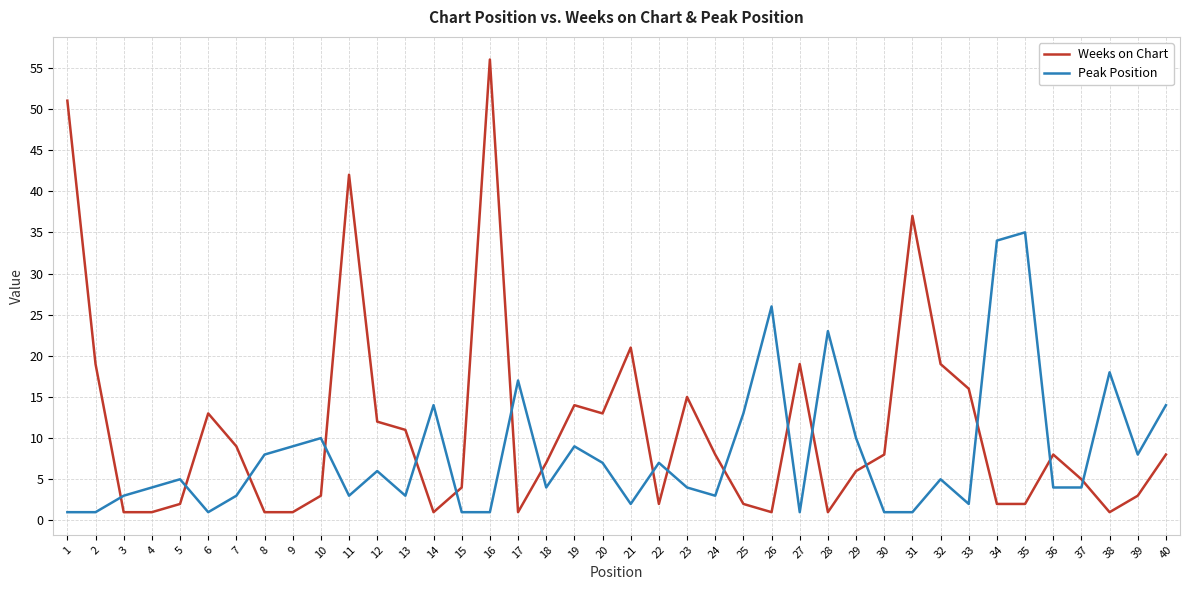

Where is Weeks on Chart nearest to the value 28?

21